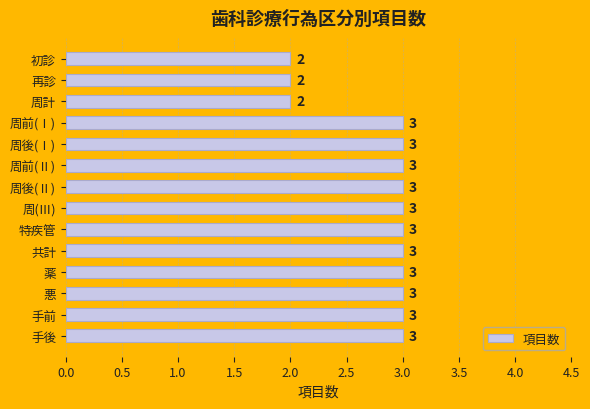

What is the smallest value displayed?

2